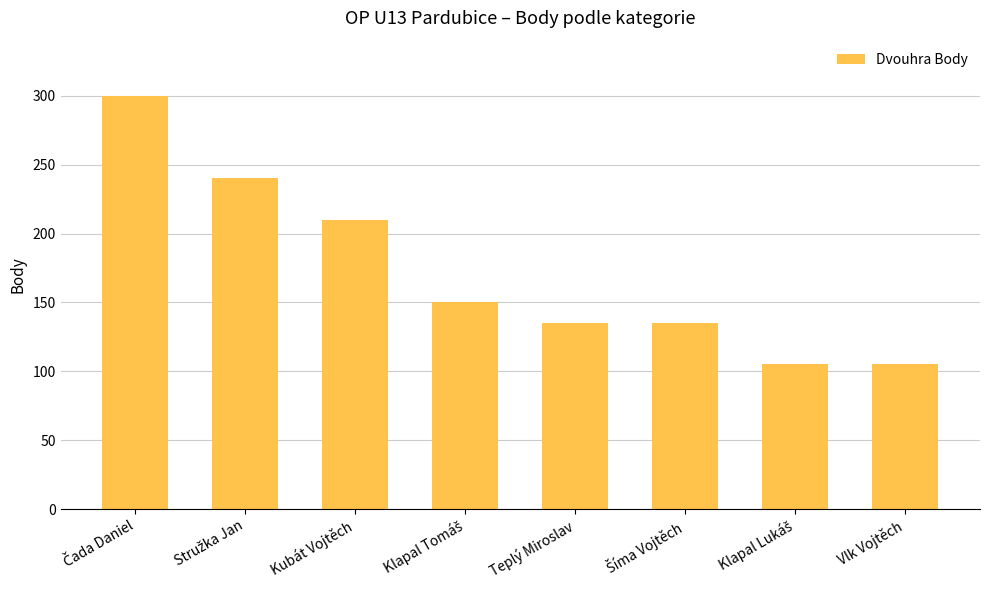

What is the value of the 4th bar from the left?

150